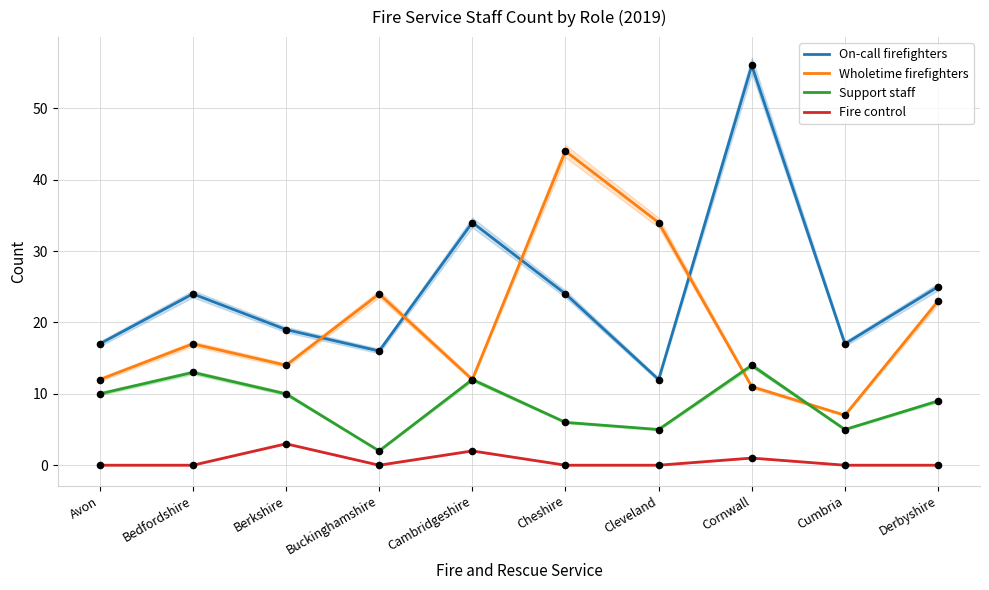

Which series reaches the maximum Y coordinate?

On-call firefighters